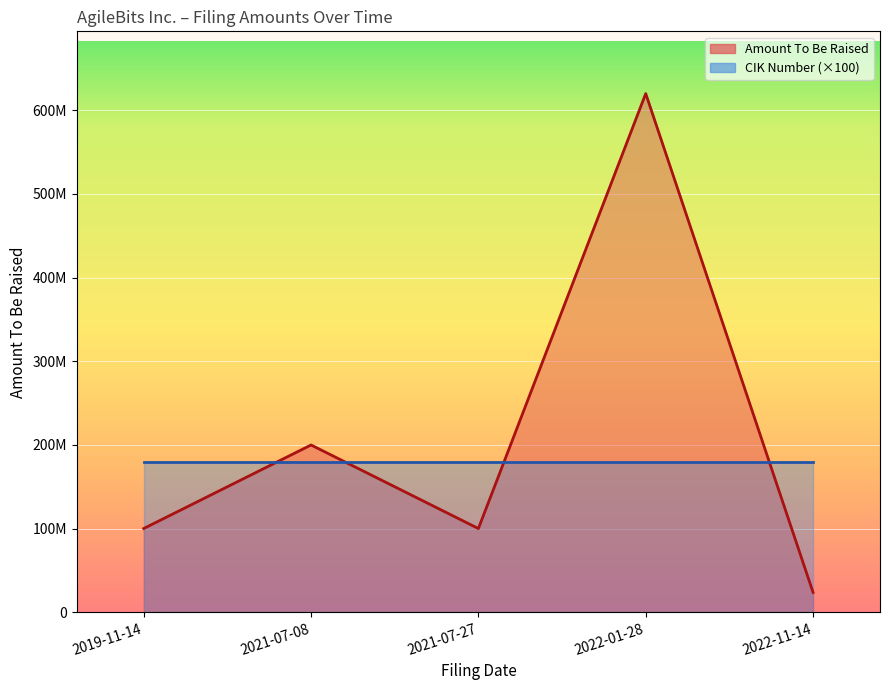

How many interior local valleys (lower than both neighbors) does the data have?

1